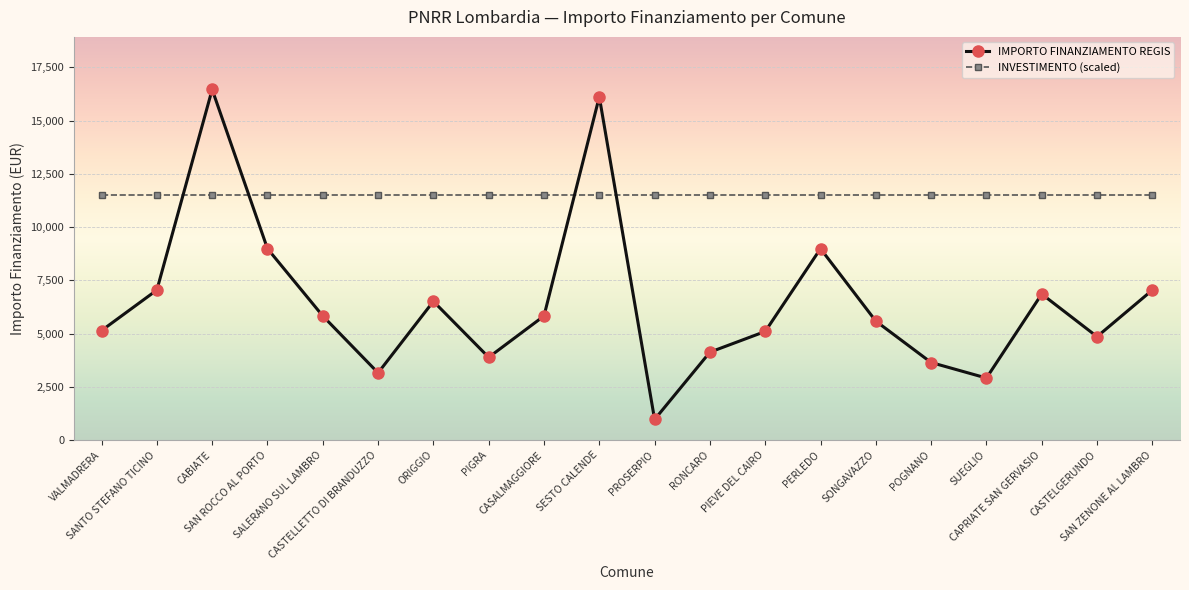

At which label does IMPORTO FINANZIAMENTO REGIS reach its minimum?

PROSERPIO